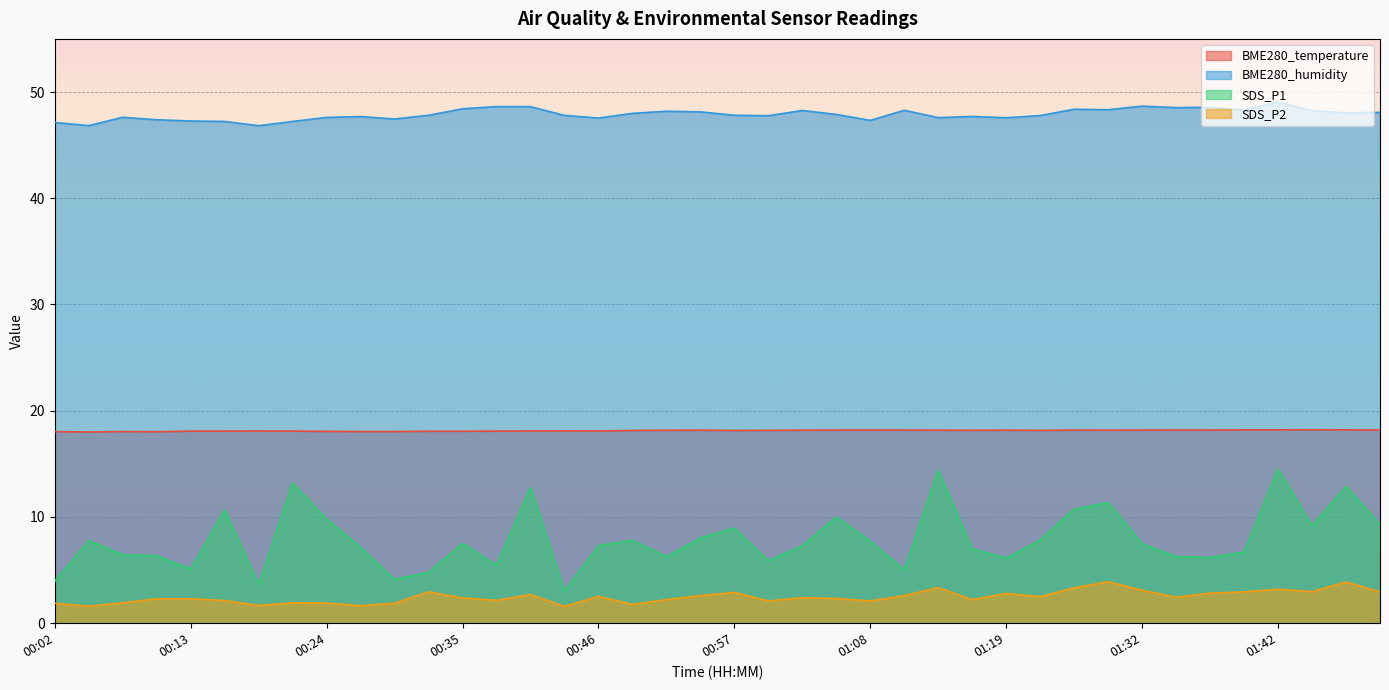

Which has a higher value, 01:35 or 01:45?

01:45